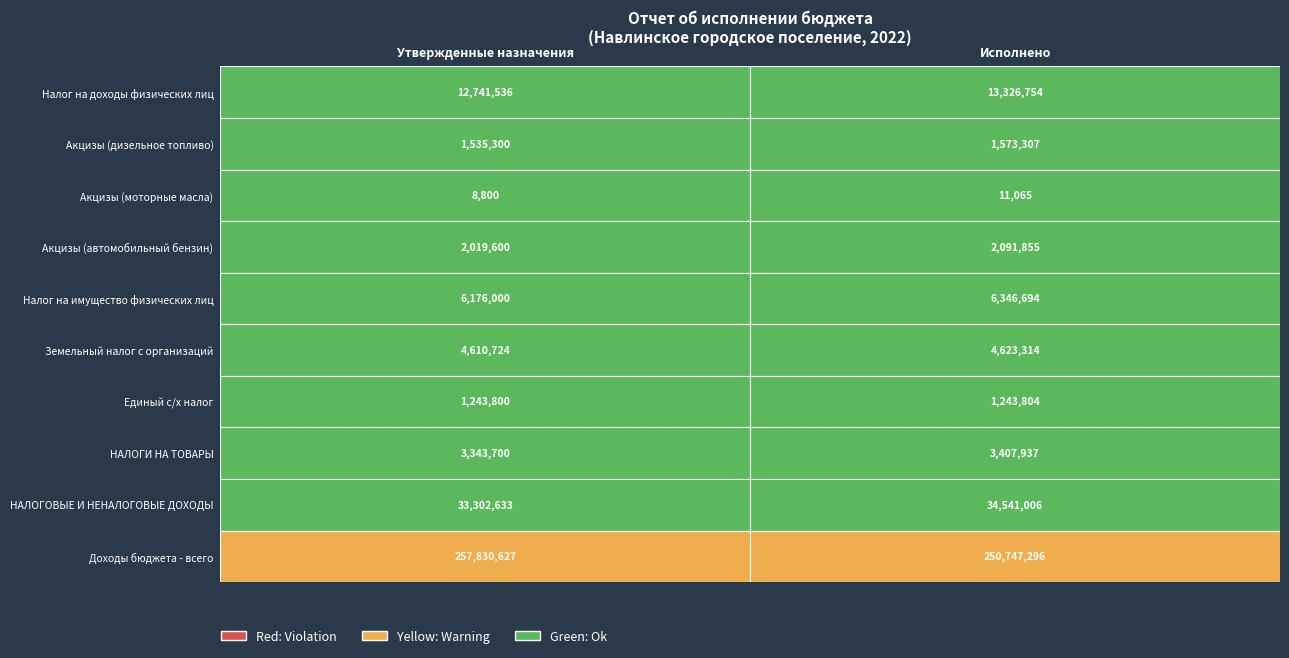

Which series has the widest spread of values?

Доходы бюджета - всего